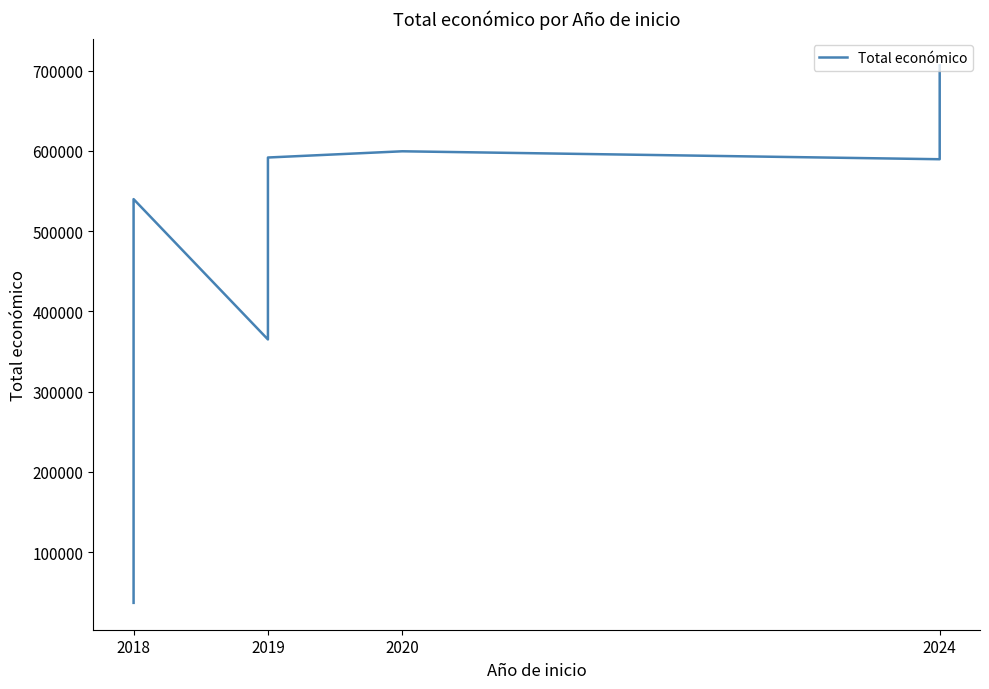

The chart shows a value of 844186 at 2018. True or false?

False